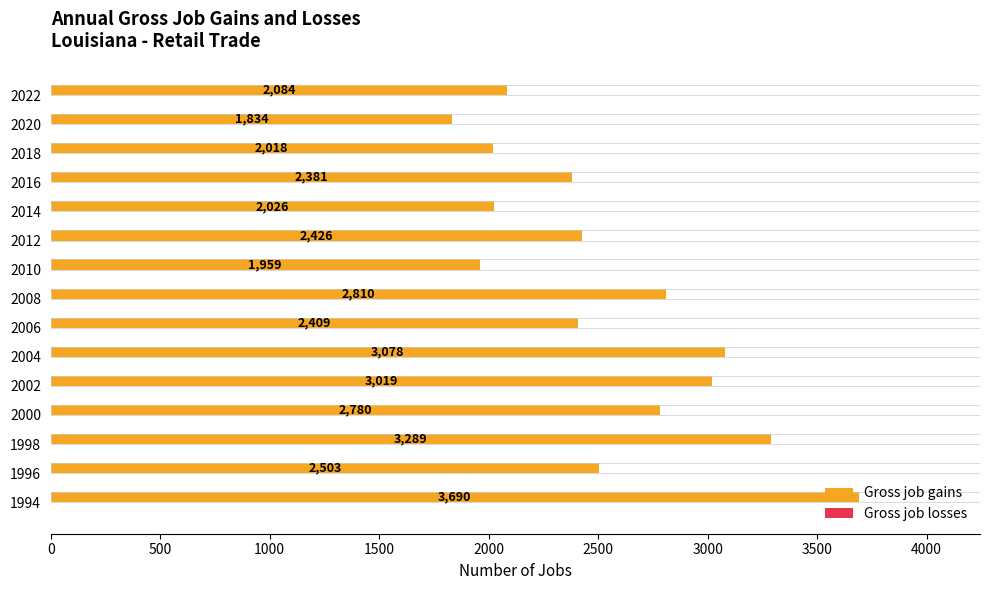

At which label is the value closest to 2762?

2000